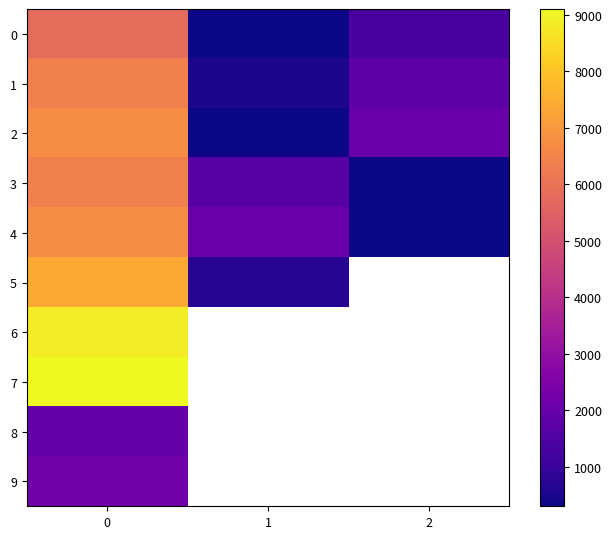

How many values in the 4 series are below 2050?

1